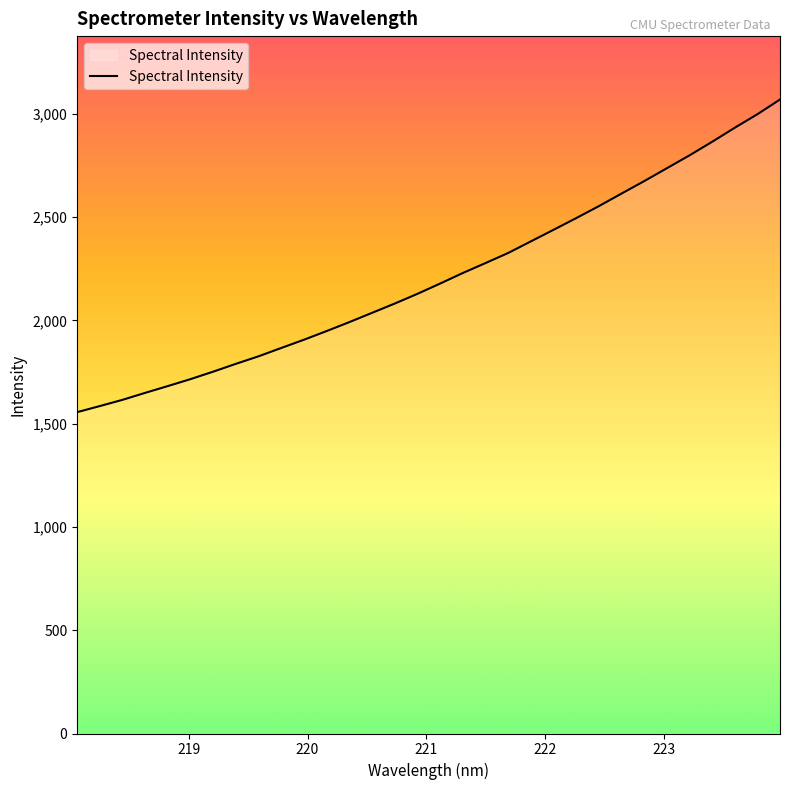

What is the maximum value shown in the chart?

3069.2